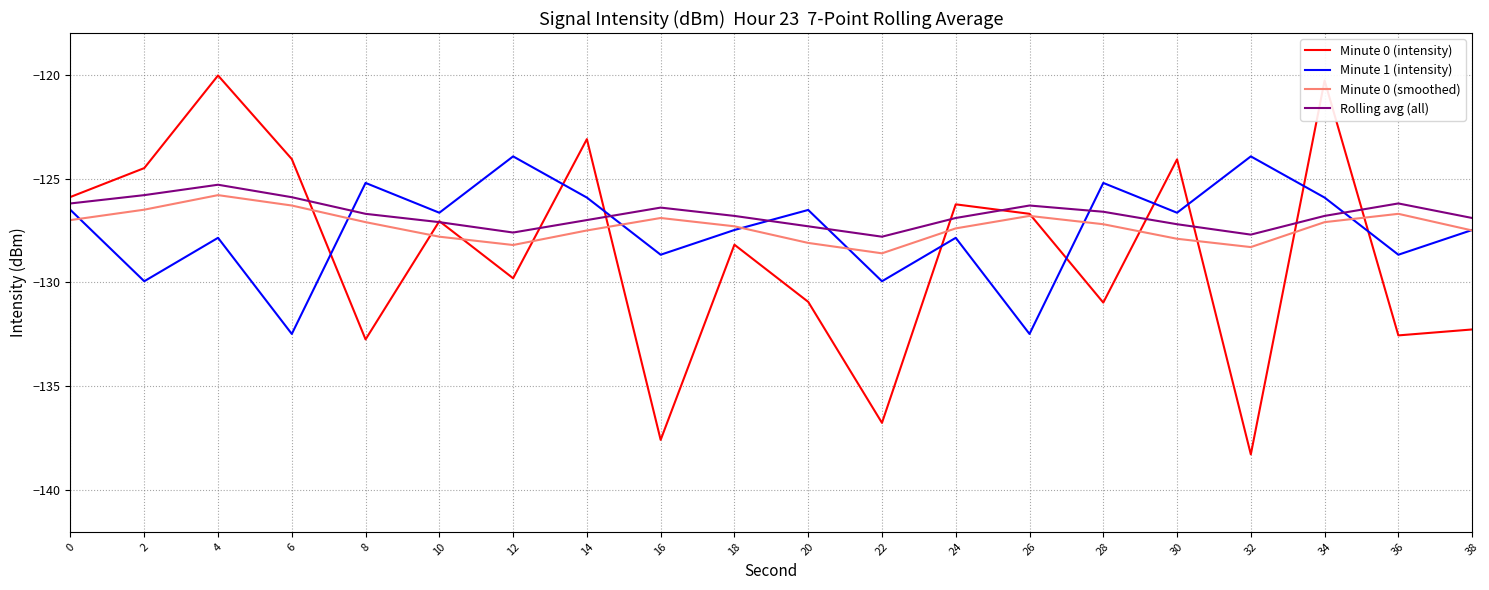

Read the Minute 0 (intensity) value at 36.

-132.5